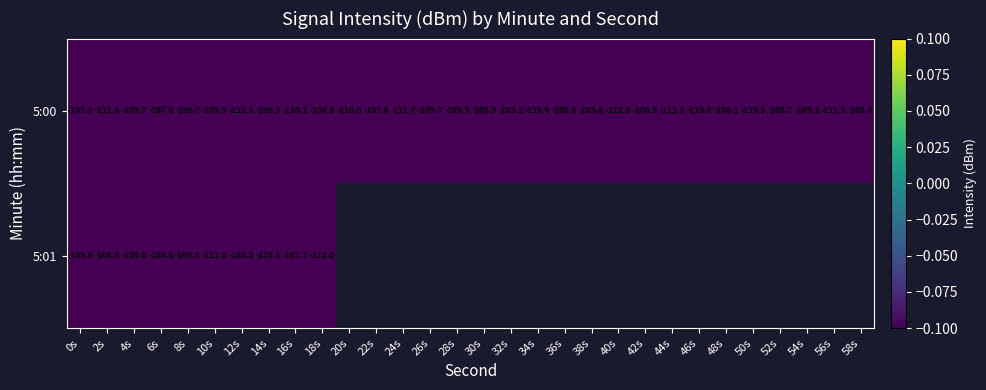

Where is 5:00 nearest to the value -110?

20s